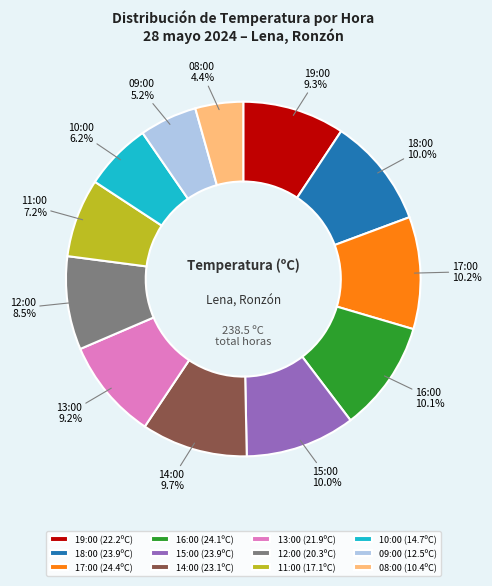

Count the number of slices in the pie.

12